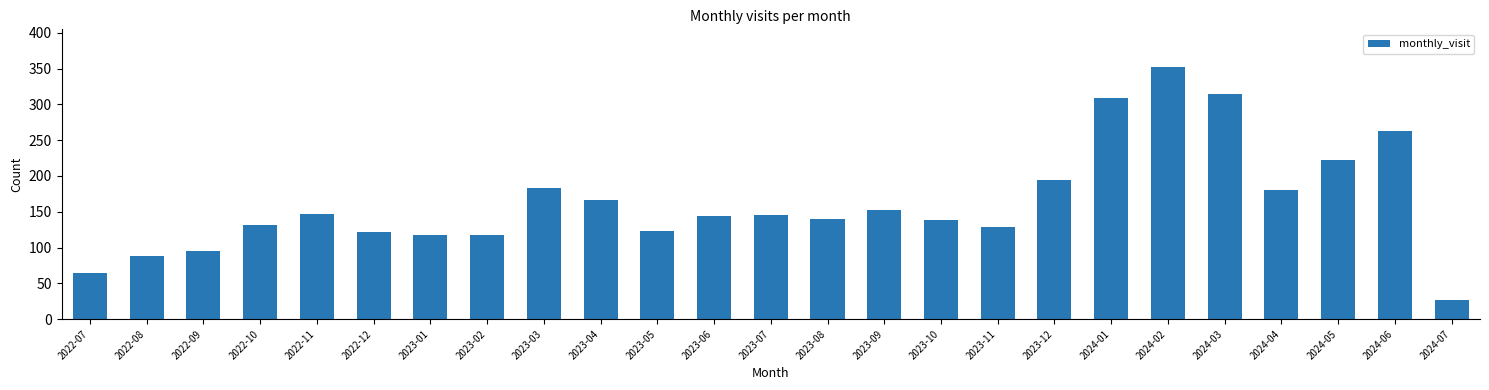

At which category does the chart reach its peak across all series?

2024-02